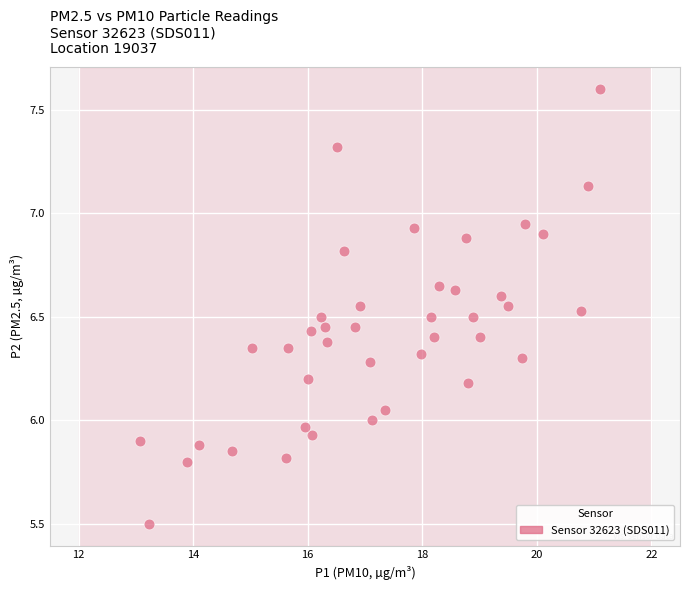

What is the range of X values (max minus min)?

8.0